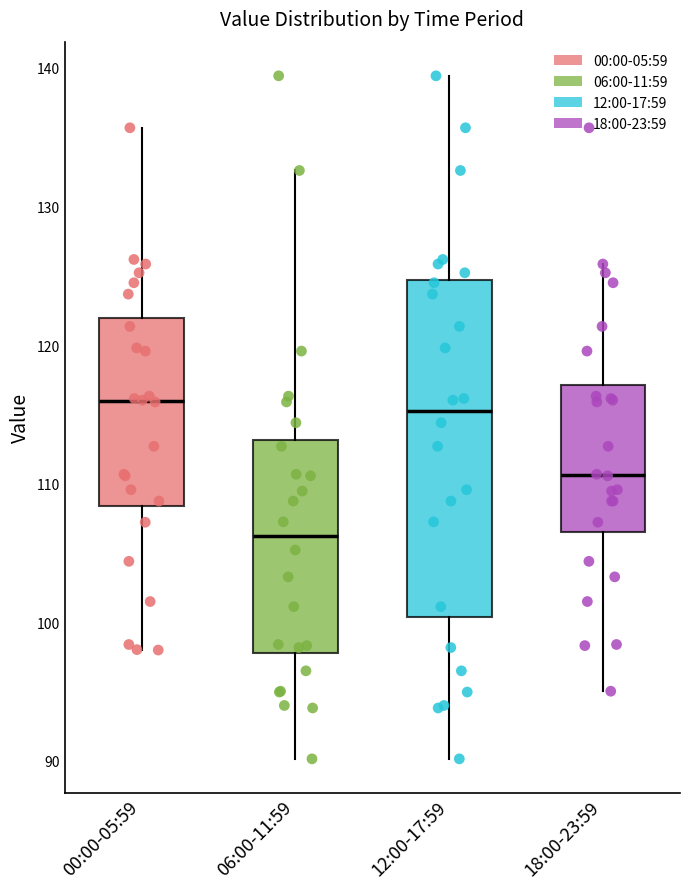

Reading left to right, transcribe this box plot: for each box, give where its median line is, the range the box spans, and where its two whiskers end, as read against the y-axis. The values are not printed on the chart, so give them approximately, as read against the axis.

00:00-05:59: median 116, box 108 to 122, whiskers 98 to 136
06:00-11:59: median 106, box 98 to 113, whiskers 90 to 133
12:00-17:59: median 115, box 100 to 125, whiskers 90 to 139
18:00-23:59: median 111, box 107 to 117, whiskers 95 to 126